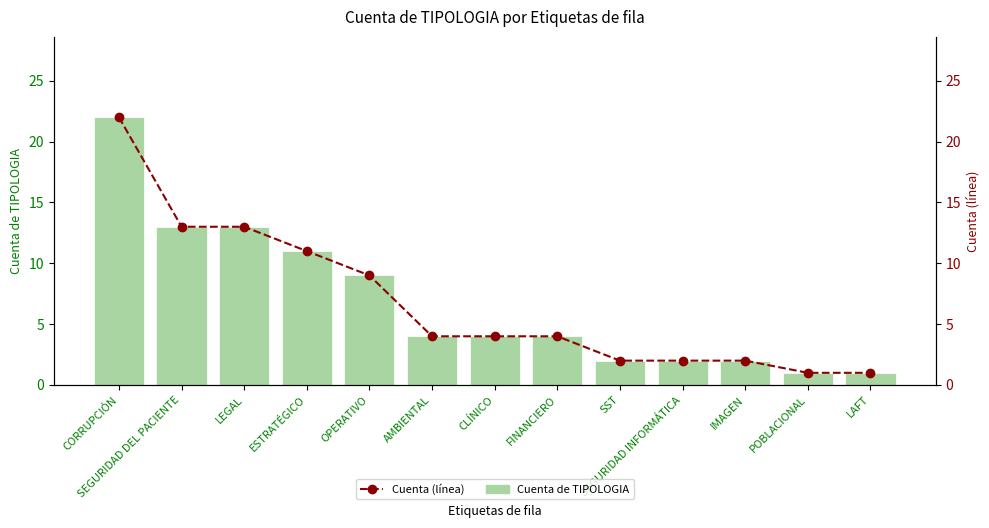

Does the chart contain stacked bars?

No